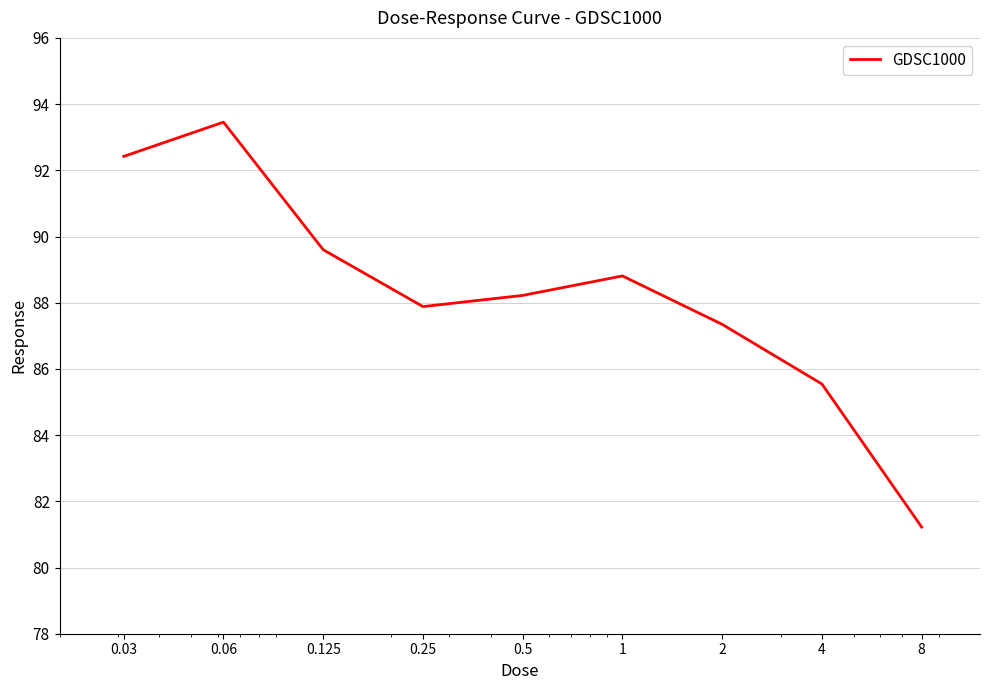

What is the greatest value displayed?

93.5